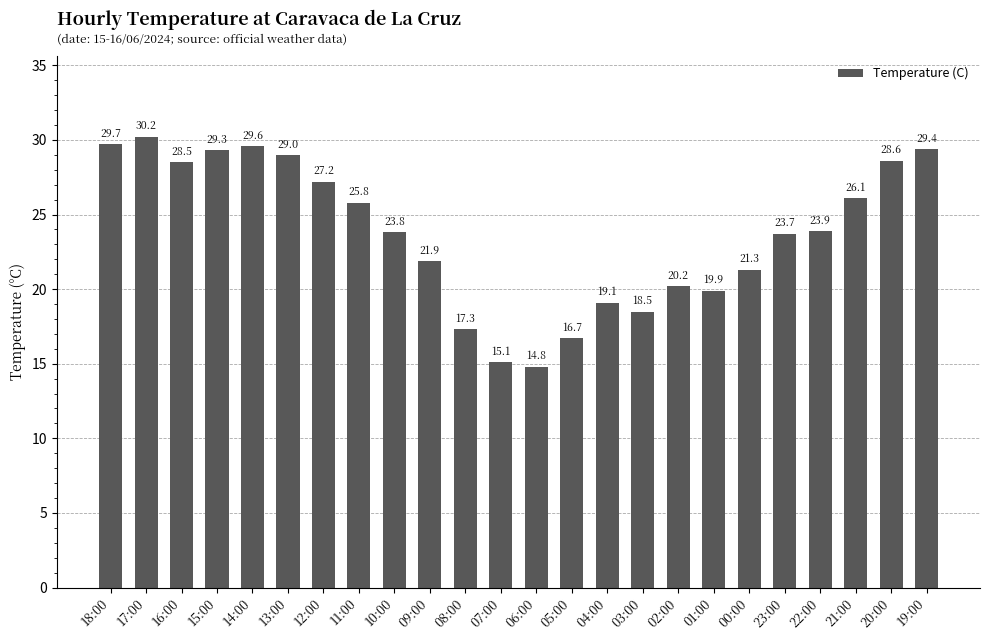

True or false: the data shows 36.1 at 02:00.

False